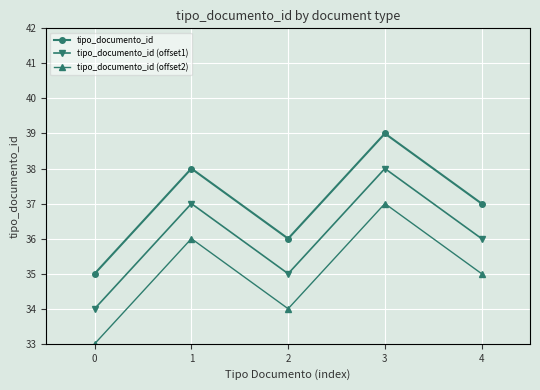

True or false: tipo_documento_id (offset1) and tipo_documento_id intersect in this chart.

False